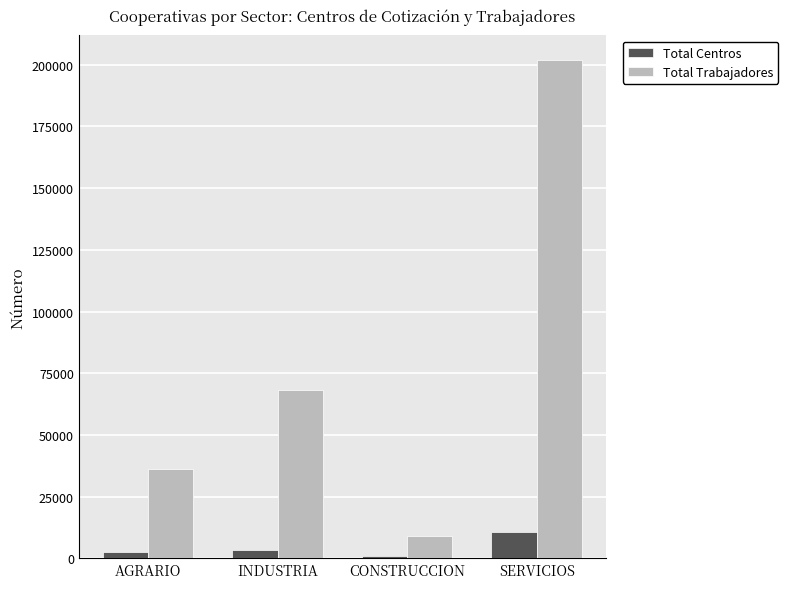

Which label corresponds to the largest value in the chart?

SERVICIOS